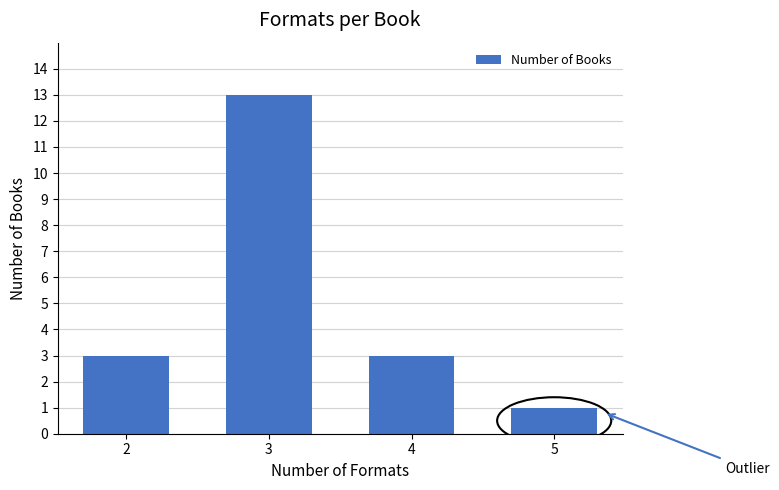

Reading left to right, extract all data points from this chart.

2=3	3=13	4=3	5=1